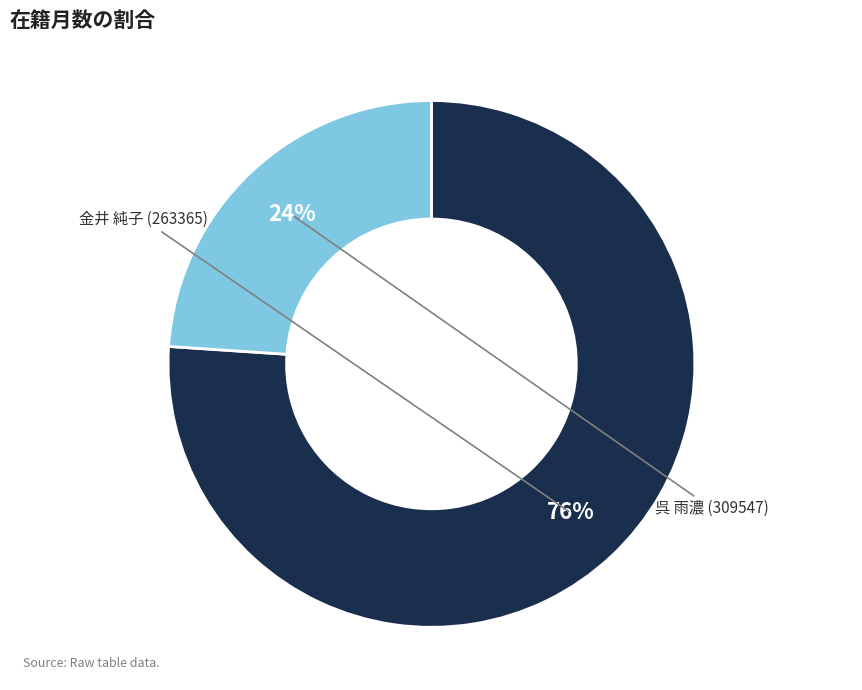

To the nearest percent, what is the average slice percentage?

50%